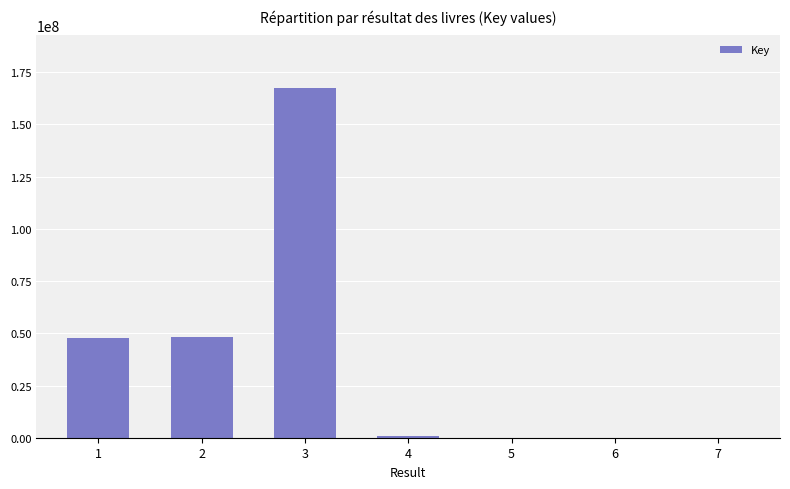

What is the maximum value shown in the chart?

167502914